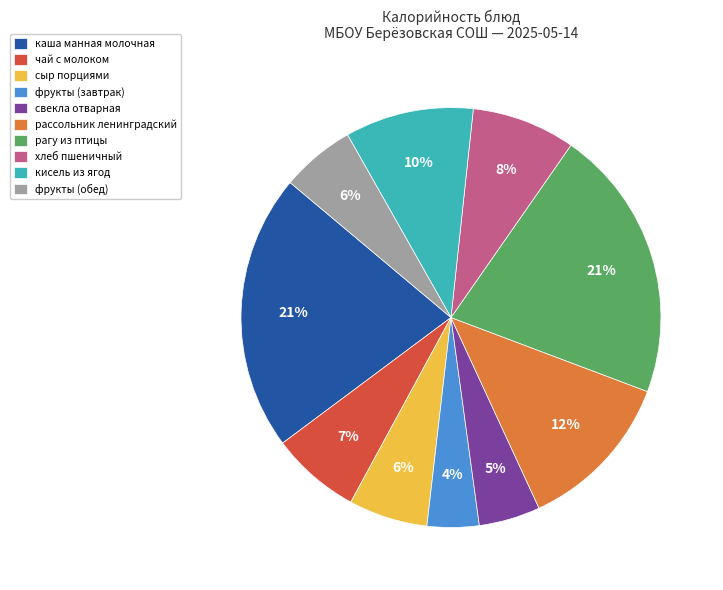

Approximately how many times larger is the value at чай с молоком compared to рагу из птицы?

0.3